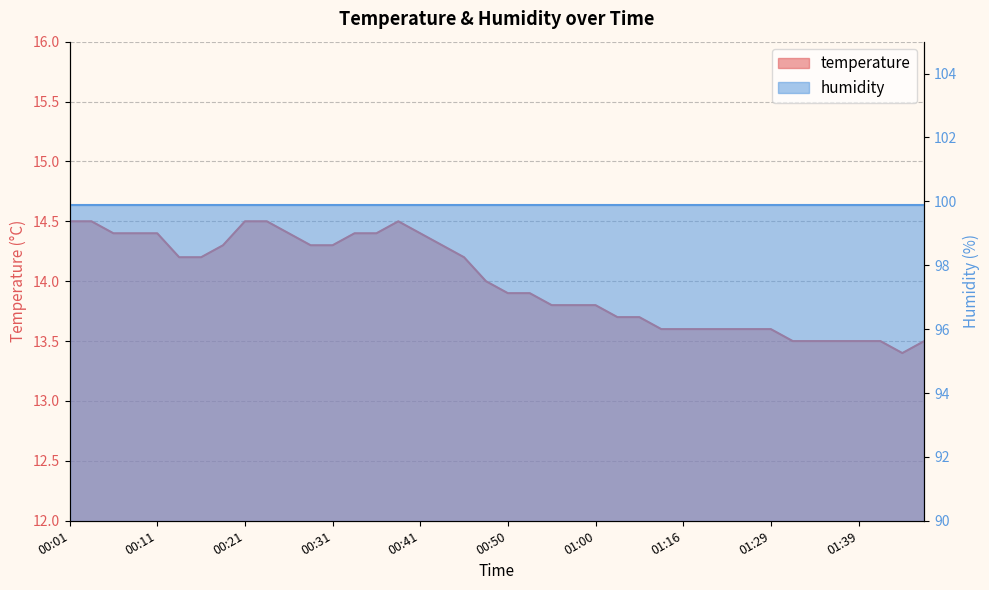

What is the value of the 15th point from the left?

14.4